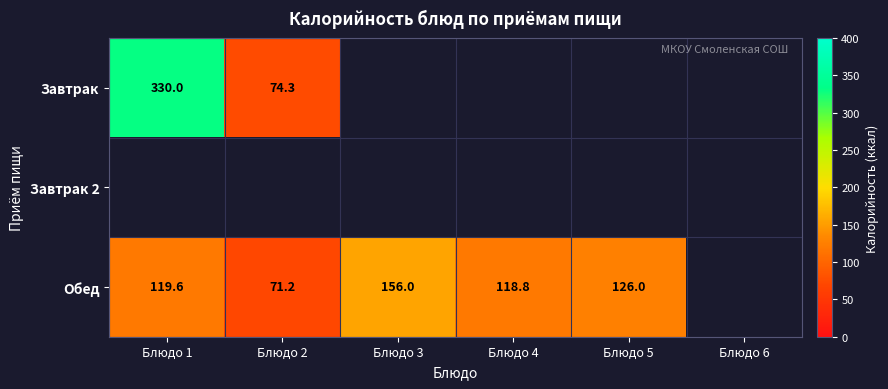

The value of Обед at Блюдо 4 is 81.0. True or false?

False